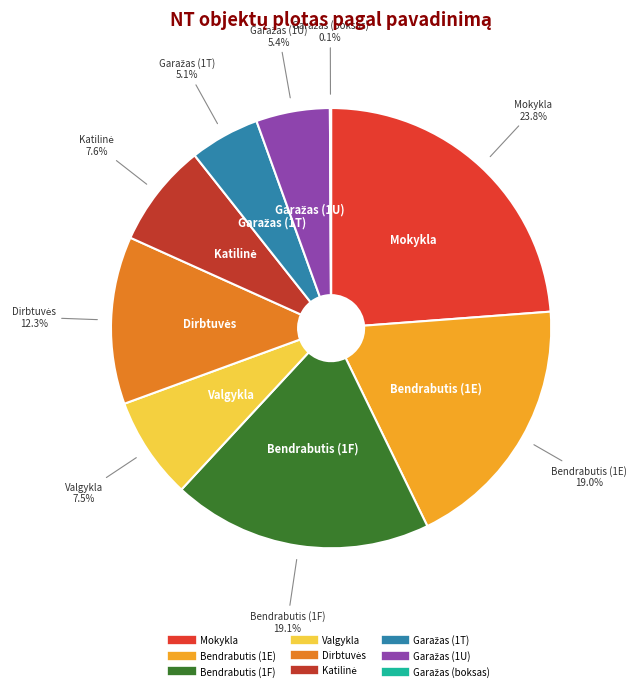

Does any single category account for the majority?

No